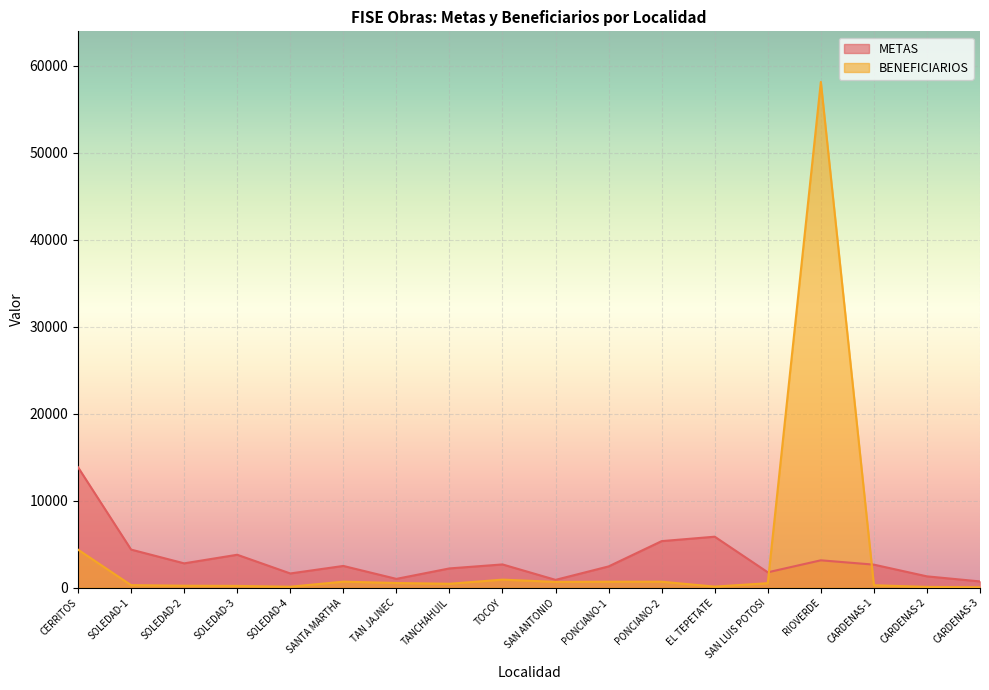

How many lines are shown in the chart?

2